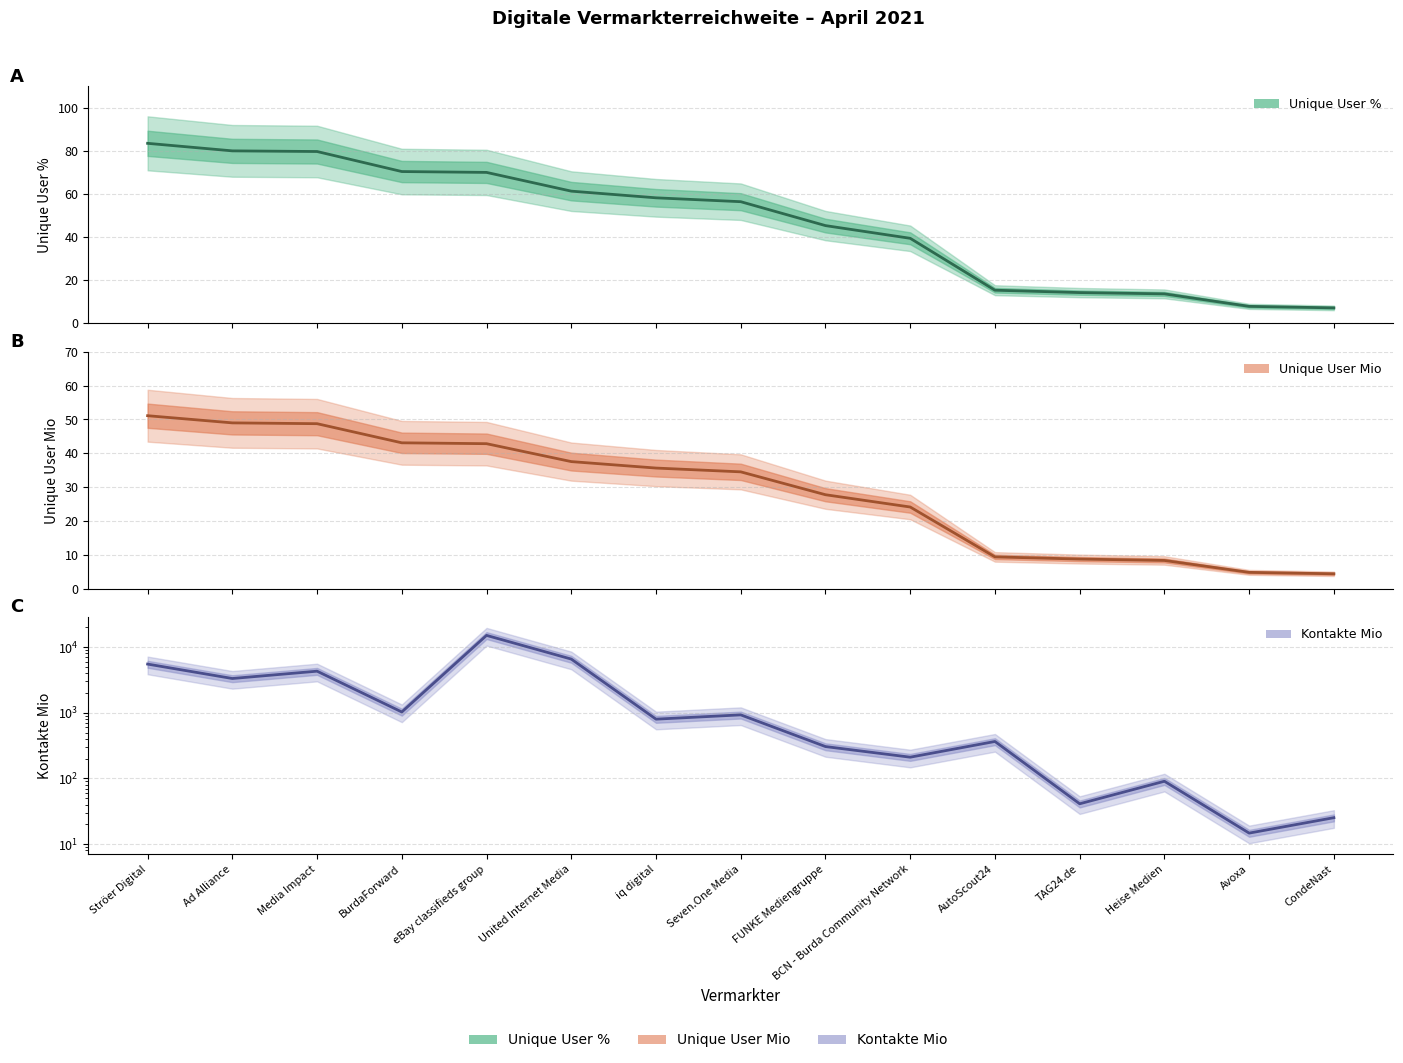

What is the spread (max minus min) of values at BCN - Burda Community Network?

186.6